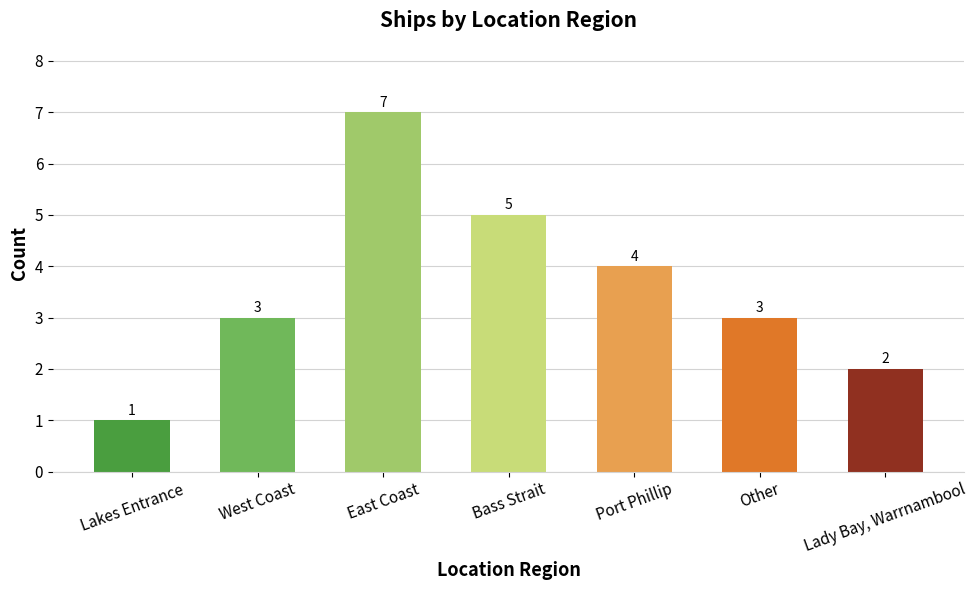

Reading left to right, what are all the values shown in this chart?

1	3	7	5	4	3	2